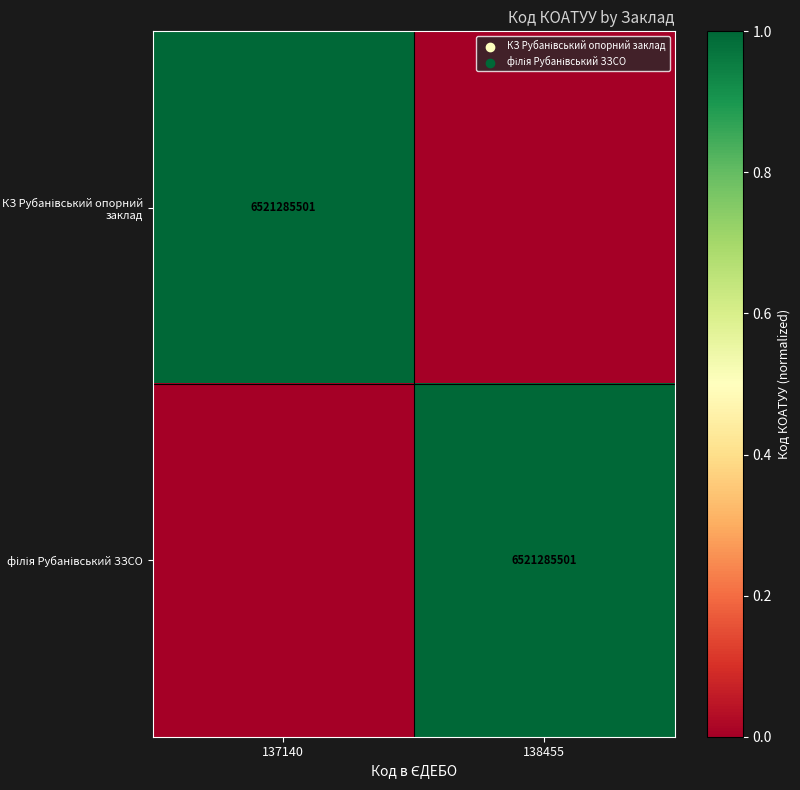

What is the total value across all series at 137140?

1